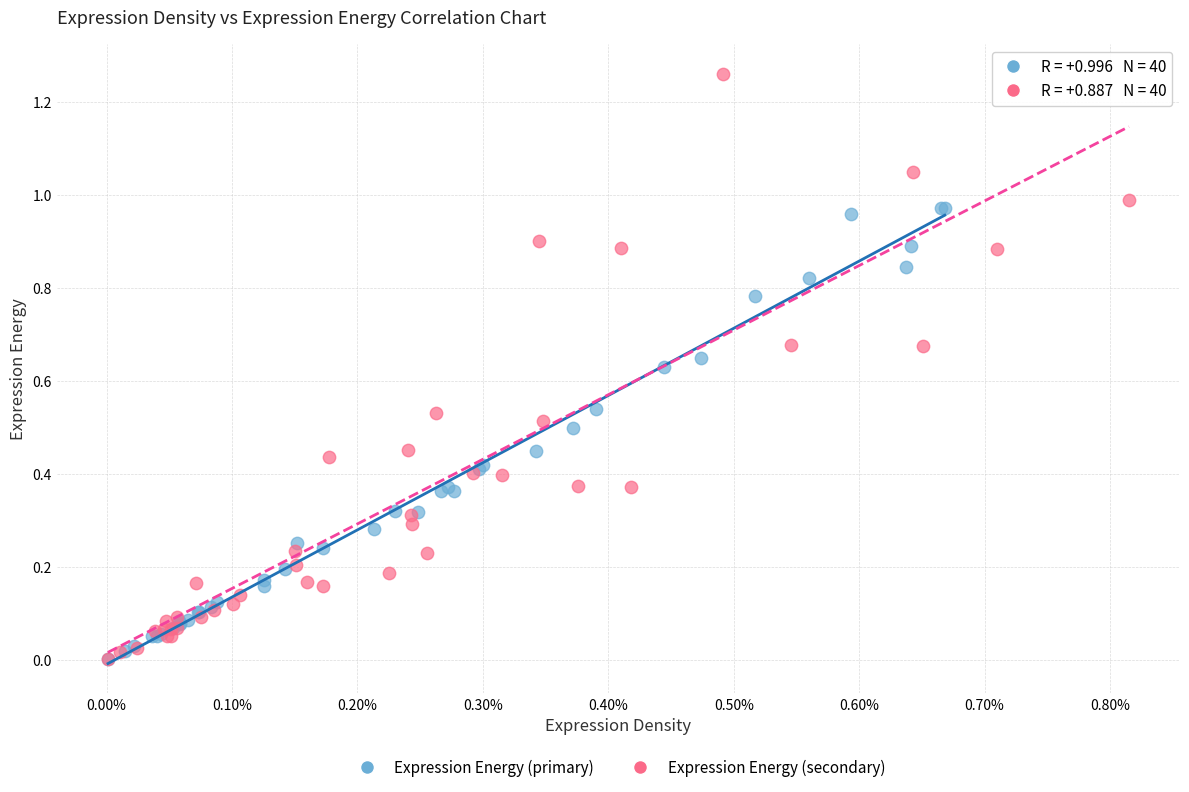

Which series reaches the maximum Y coordinate?

Expression Energy (secondary)